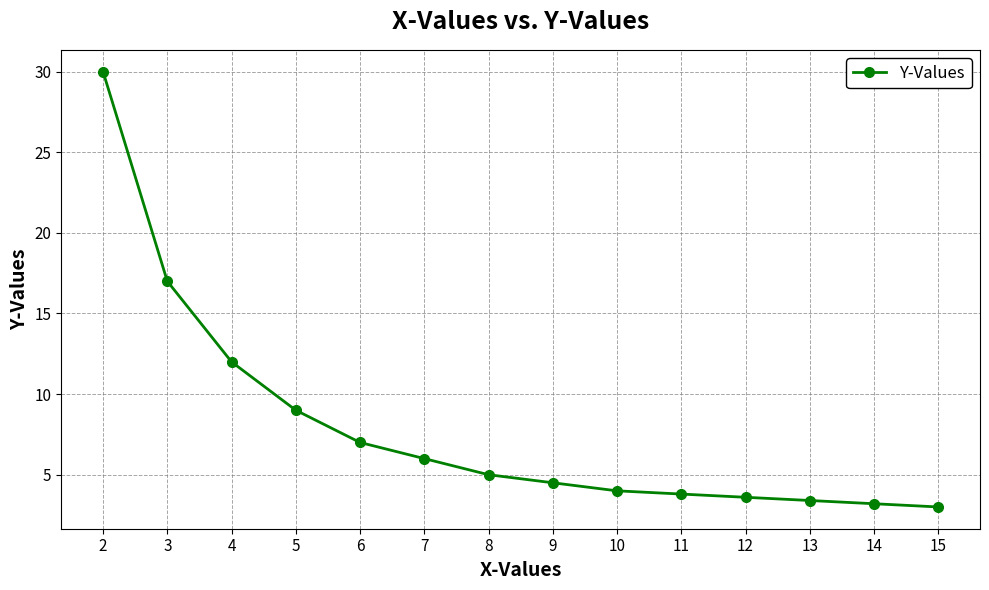

Does the chart have visible grid lines?

Yes